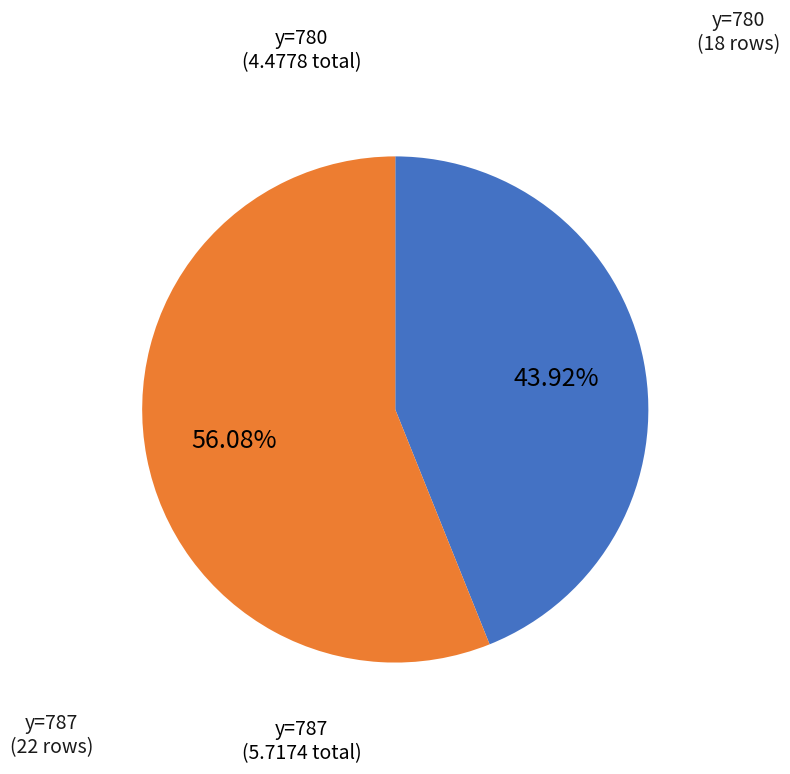

Count the number of slices in the pie.

2